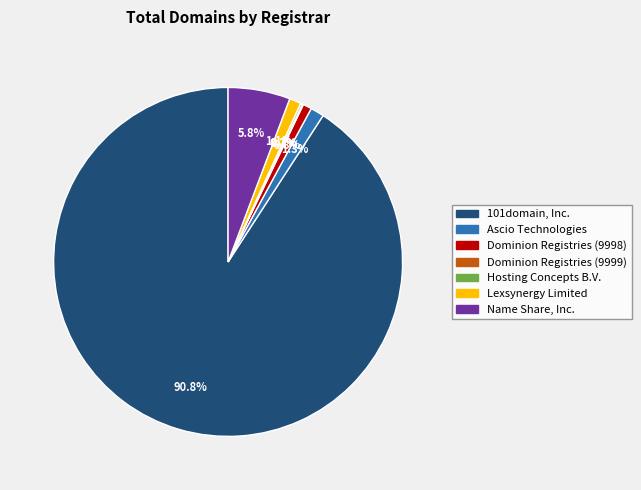

Which slice is the largest?

101domain, Inc.